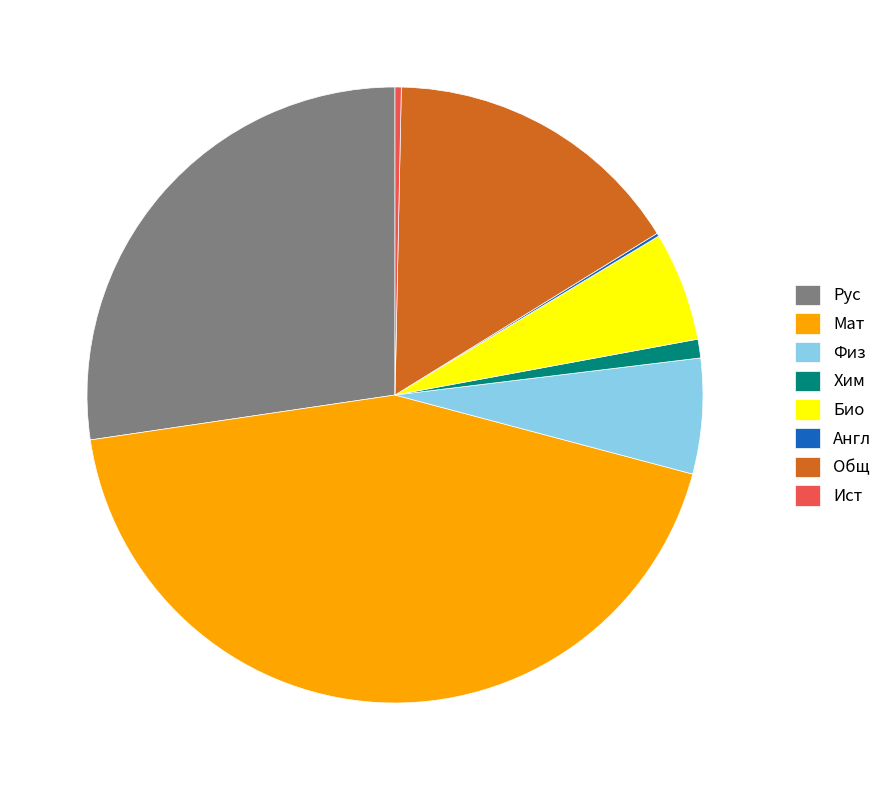

Is Хим the majority of the pie?

No